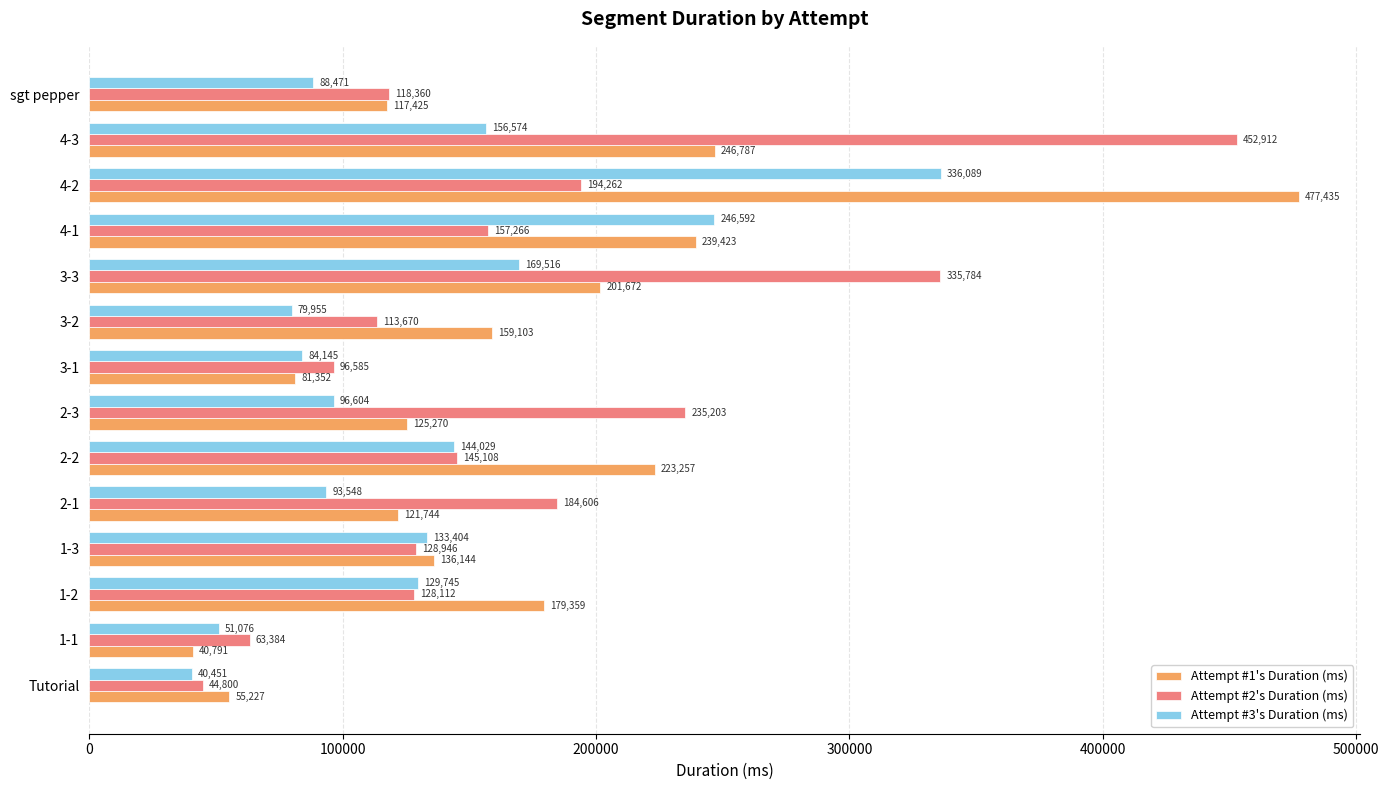

True or false: Attempt #3's Duration (ms) has a value of 129745 at 1-2.

True